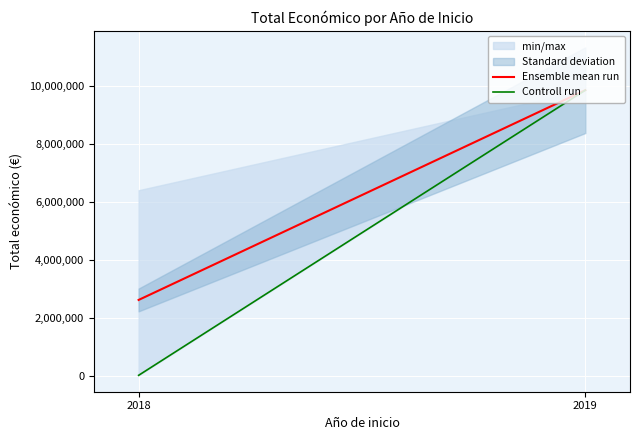

Which label corresponds to the smallest value in the chart?

2018